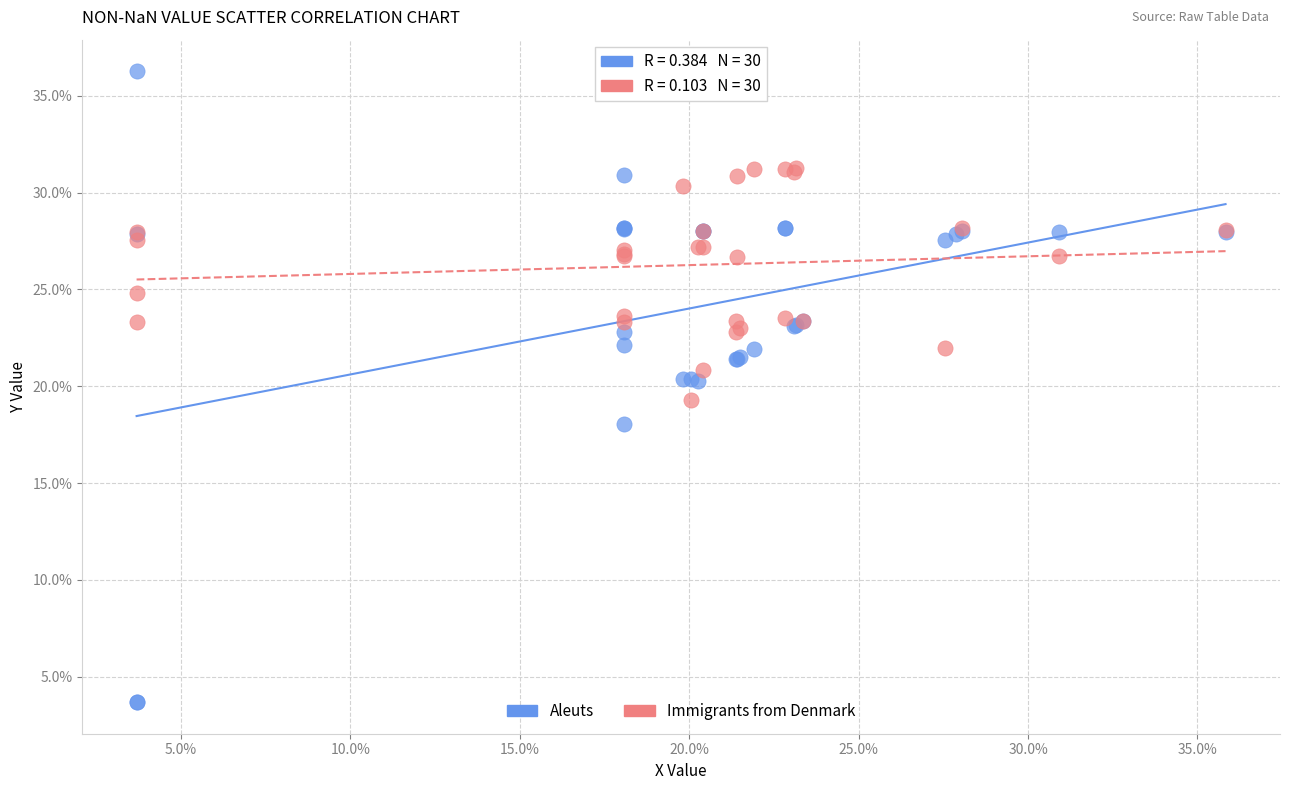

Which series contains the lowest Y value?

Aleuts